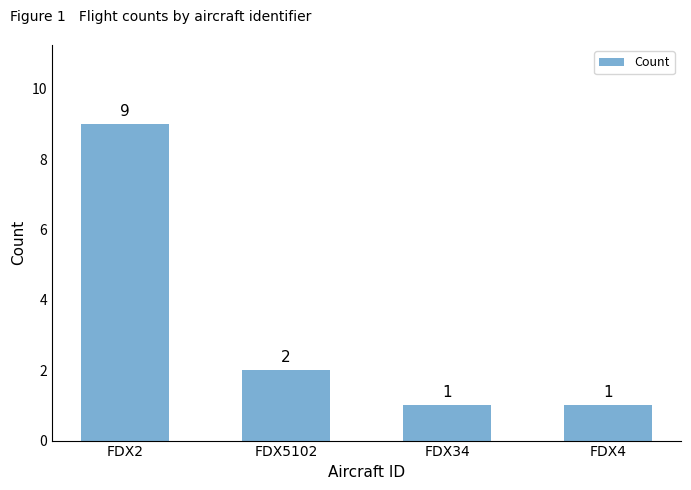

Count the values in the range 1 to 9.

4